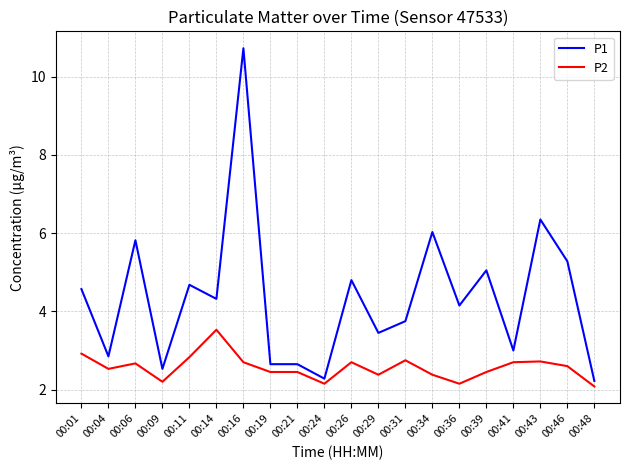

Where is the first local minimum for P1?

00:04